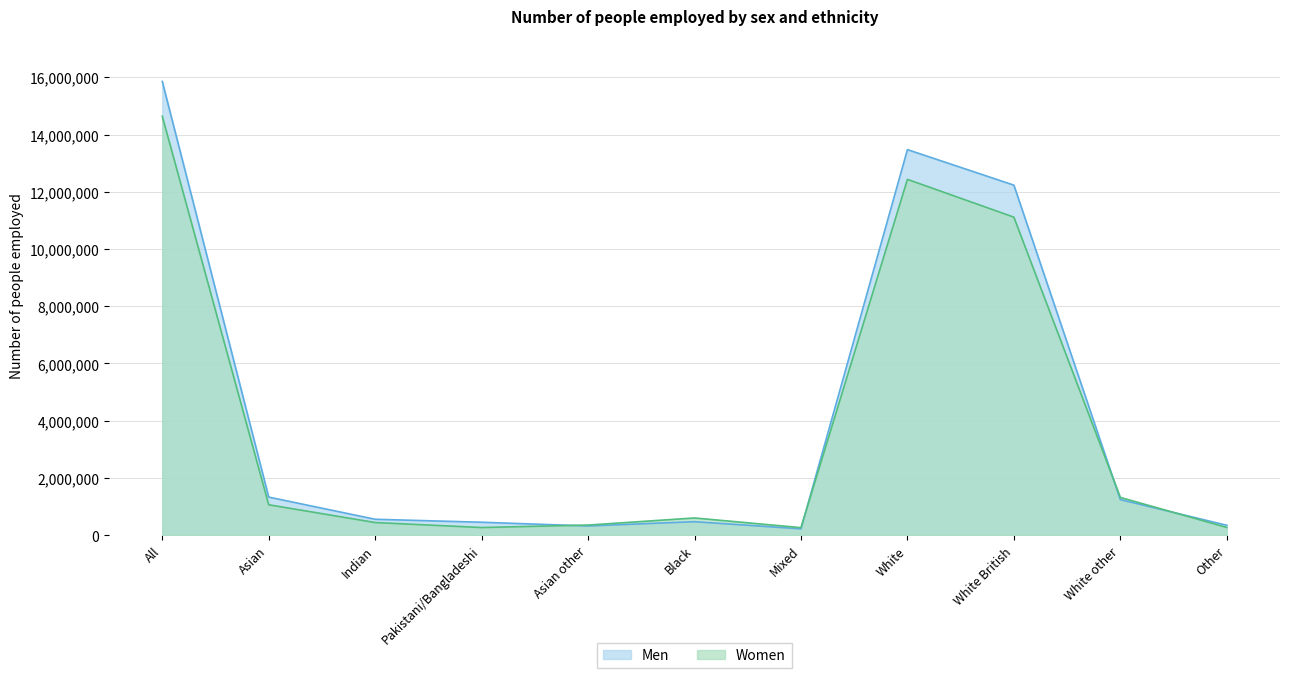

How many values in the Women series exceed 602000?

5